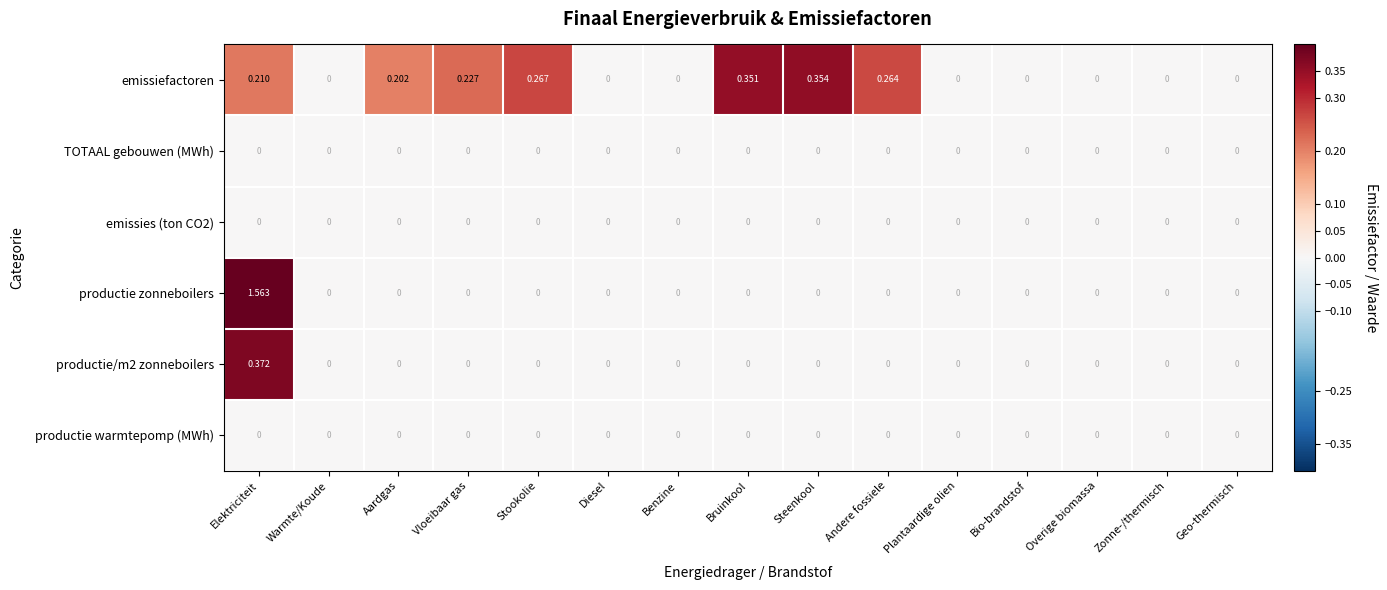

Which series has the widest spread of values?

productie zonneboilers